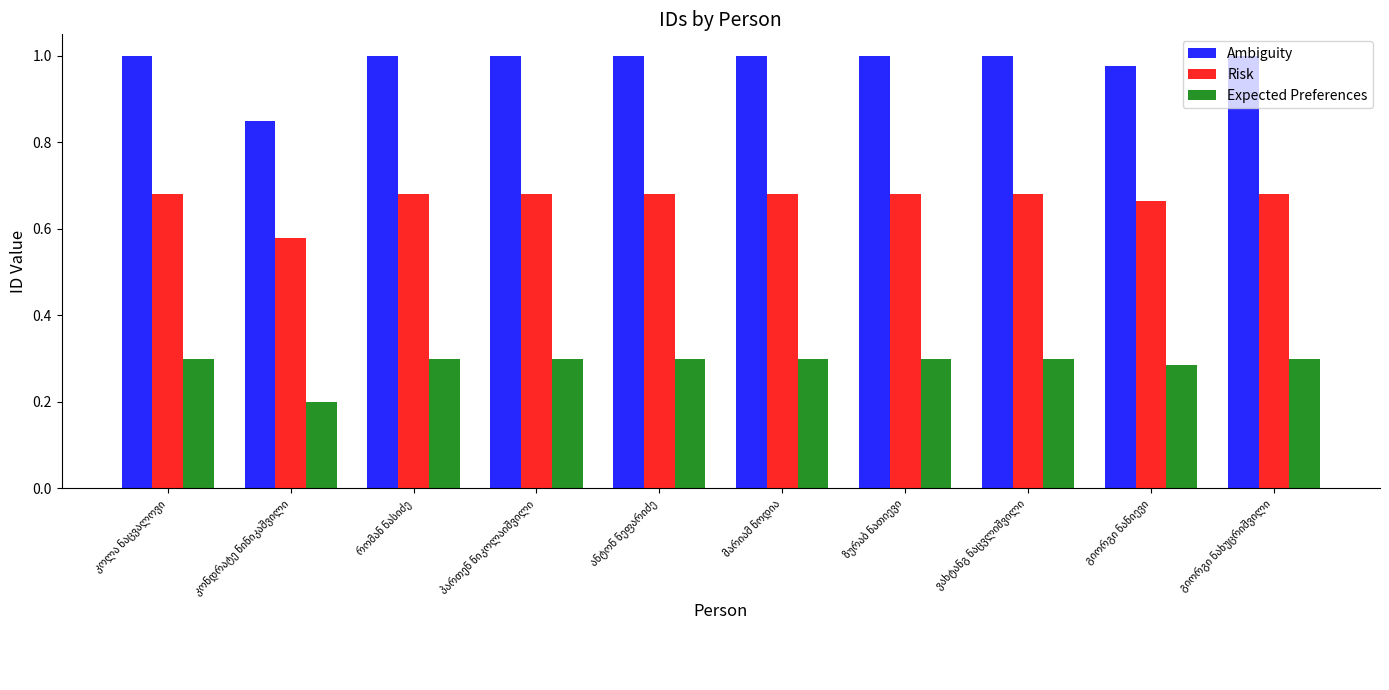

Rank the series by their average value, from highest to lowest.

Ambiguity, Risk, Expected Preferences